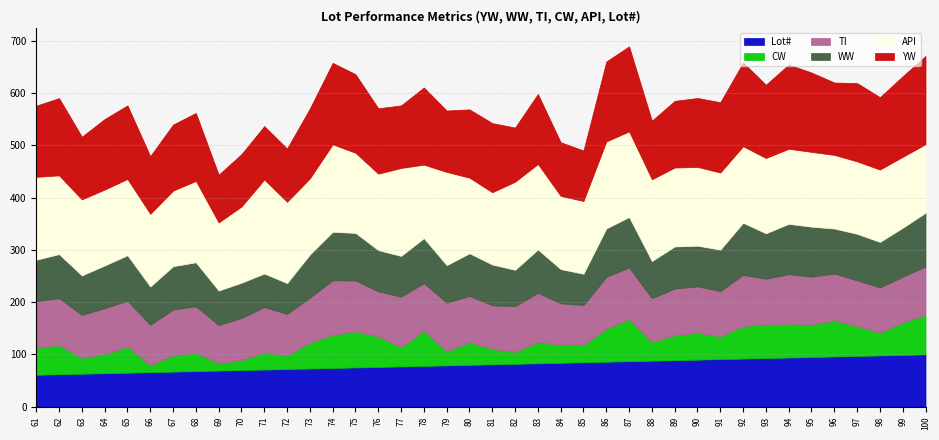

What is the sum of the WW values at 97 and 92?

189.0